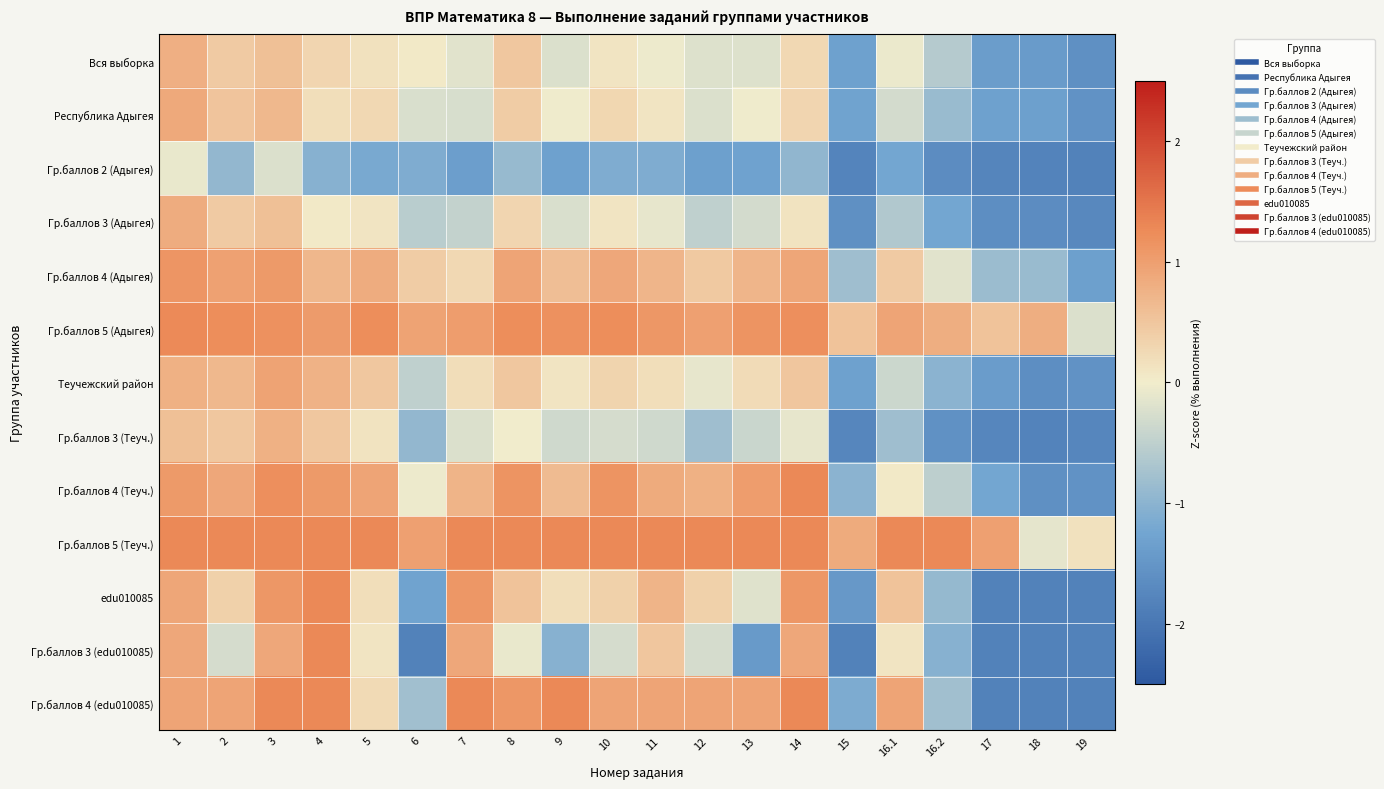

Count the number of categories in the chart.

20